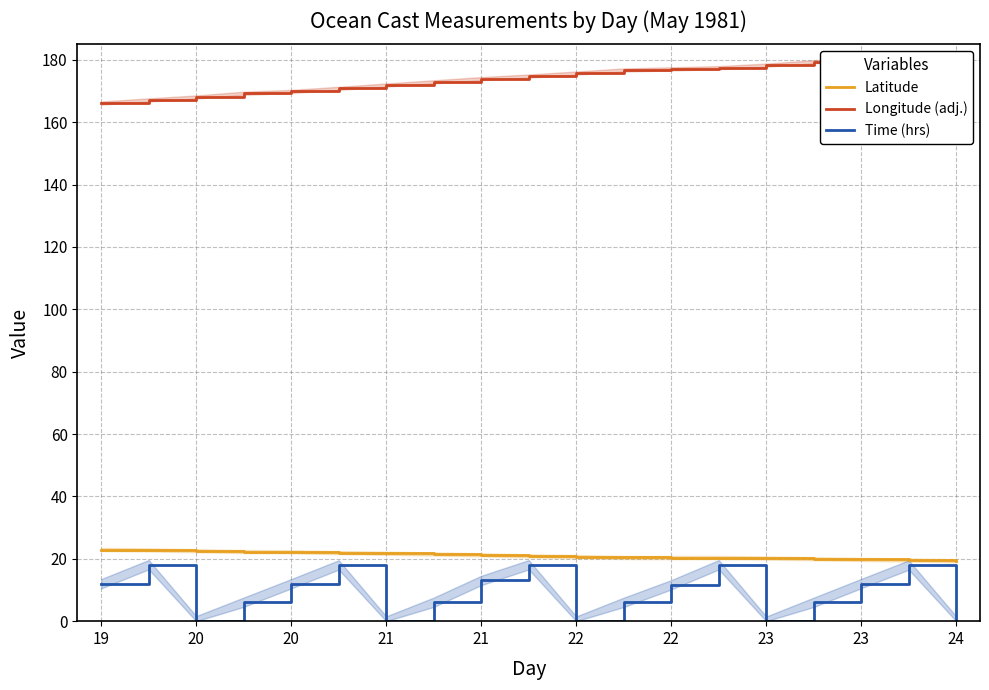

Reading left to right, transcribe all the data shown in this chart.

Latitude: 23.0	22.9	22.6	22.3	22.2	22.0	21.8	21.6	21.3	20.9	20.7	20.4	20.4	20.4	20.3	20.0	19.8	19.6	19.4
Longitude (adj.): 166.2	167.2	168.1	169.3	169.9	170.9	171.9	173.0	174.0	174.8	175.8	176.8	177.1	177.5	178.3	179.4	180.4	181.2	182.1
Time (hrs): 12.0	18.1	0.1	6.1	12.0	18.0	0.1	6.1	13.1	18.1	0.0	6.0	11.7	18.1	0.0	6.0	12.1	18.0	0.0